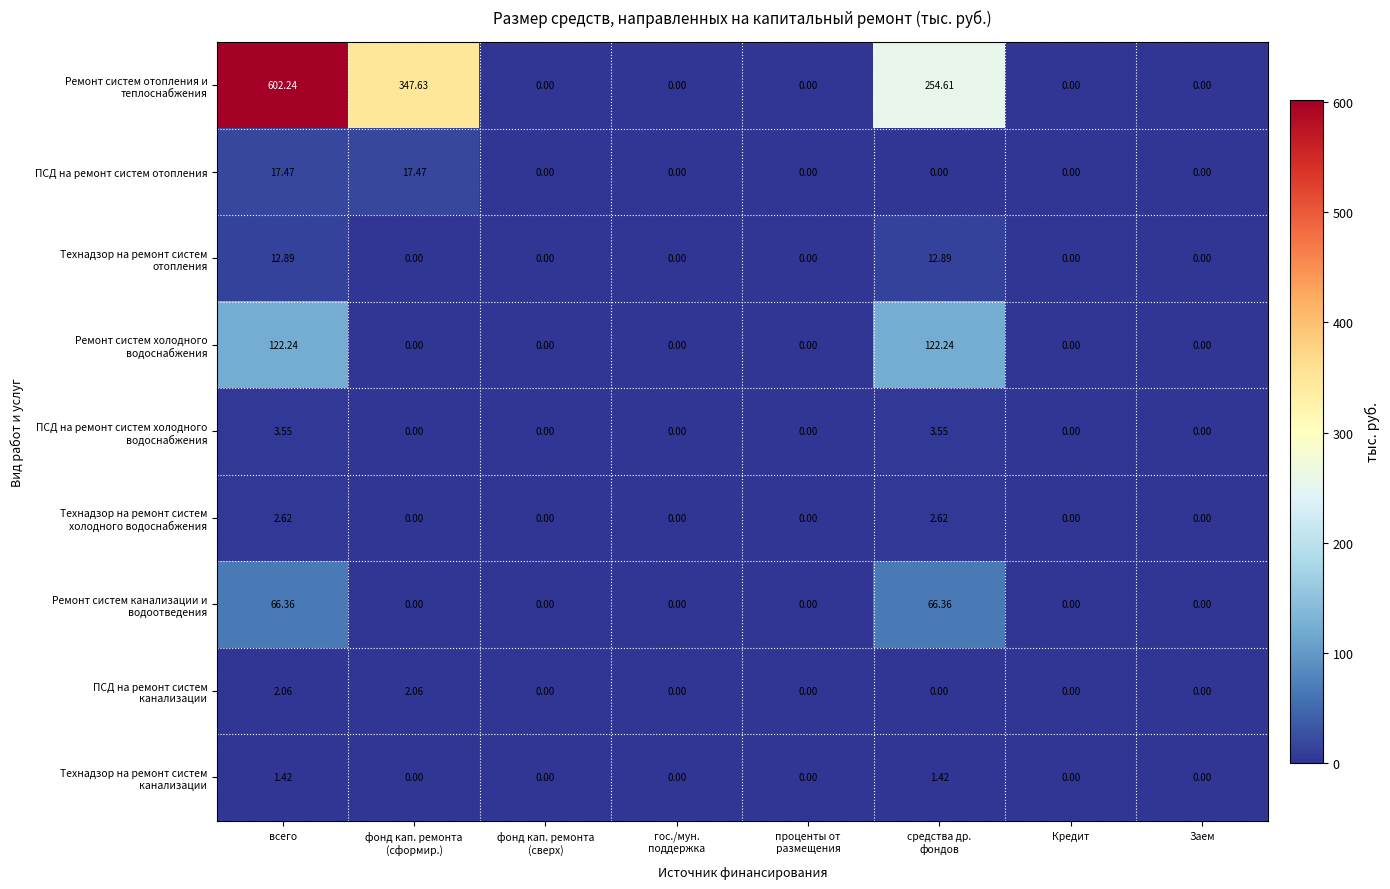

At which category is the sum across all series the highest?

всего